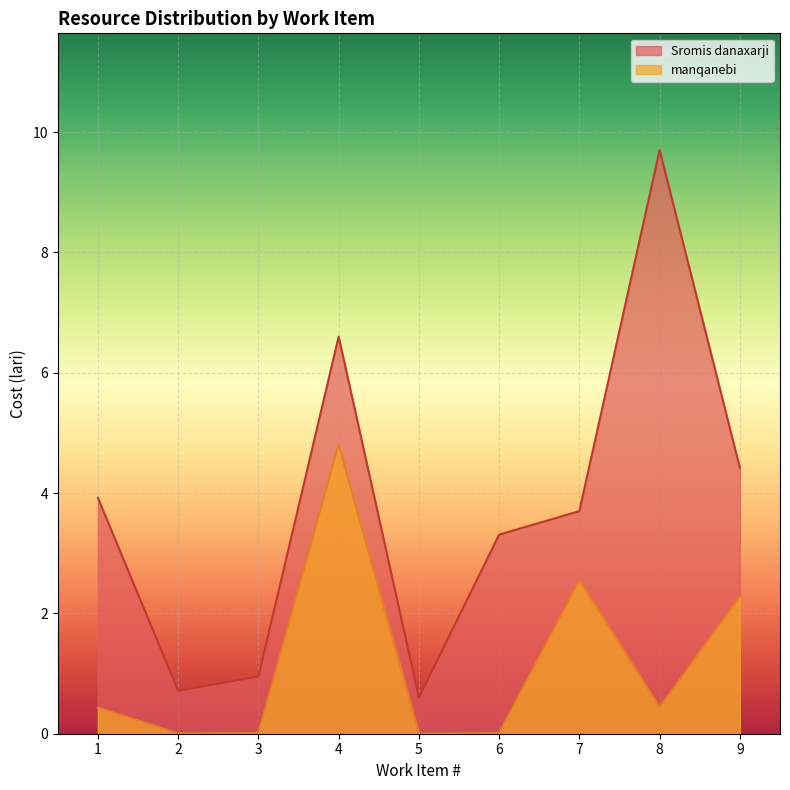

At which category does the chart reach its peak across all series?

8